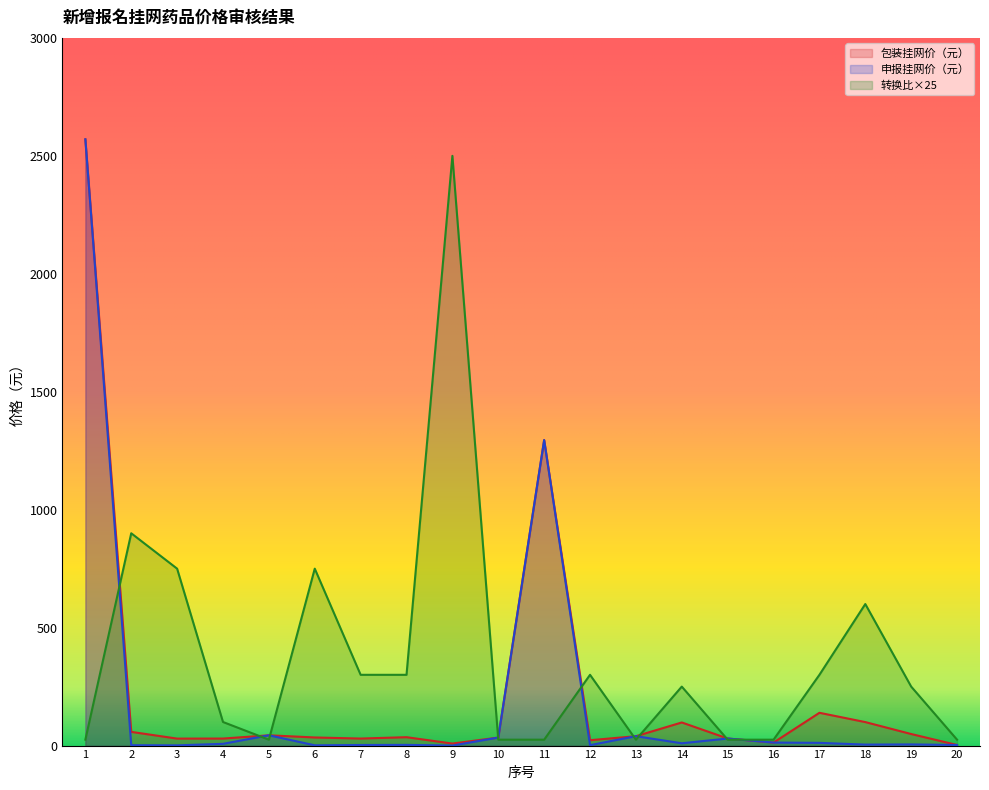

The value of 转换比 at 10 is 39.0. True or false?

False